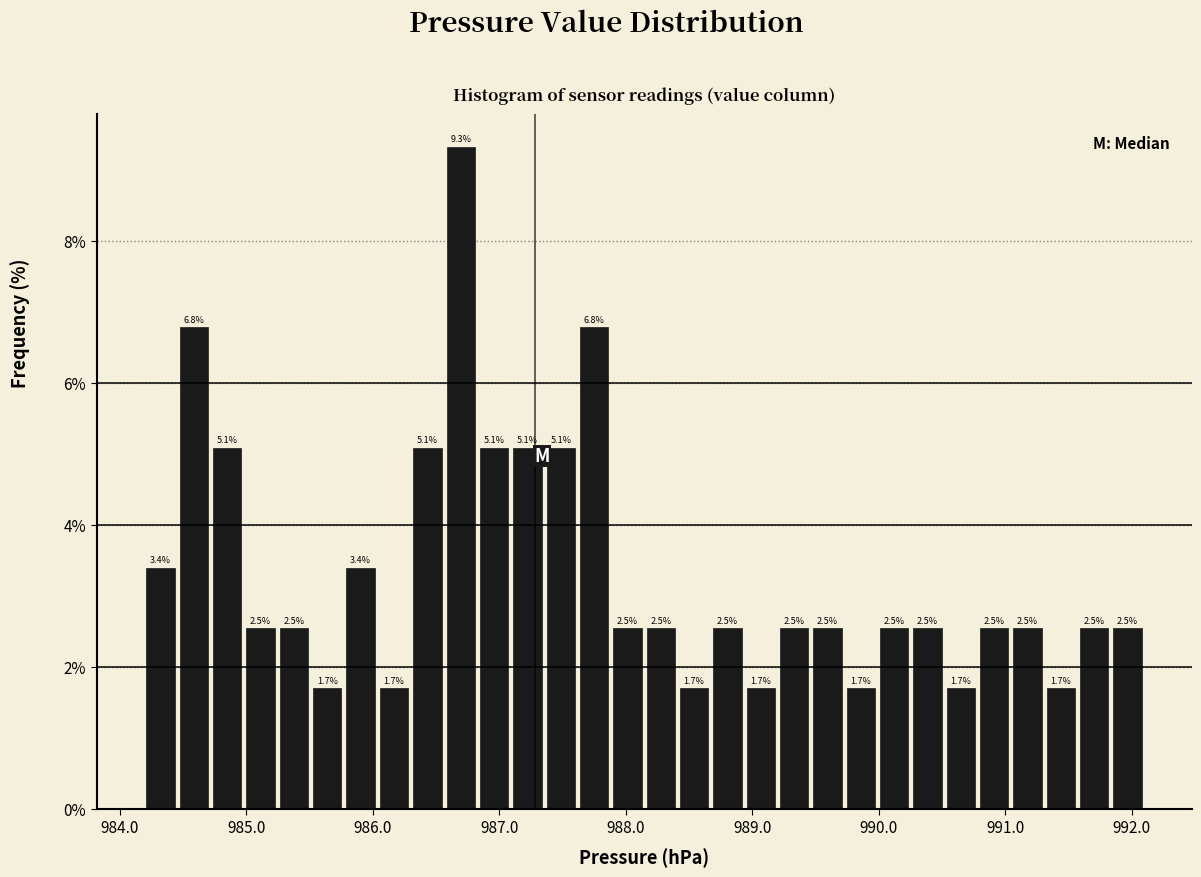

Read against the x-axis, roughly where is the centre of the tallest bar?

986.7